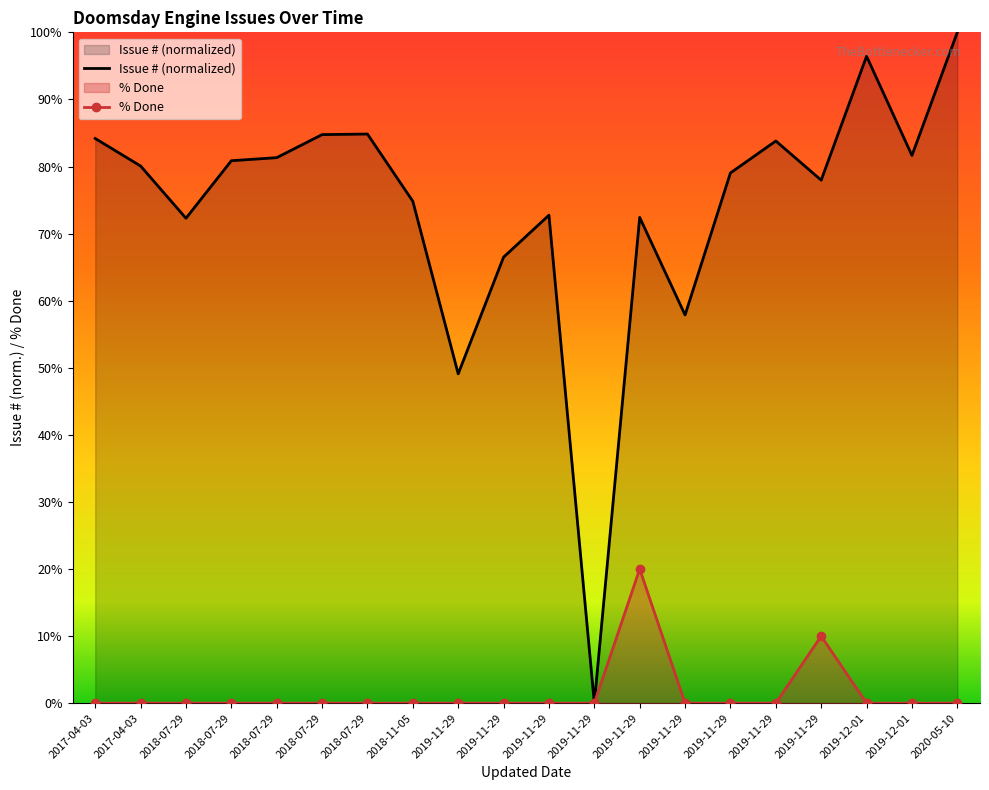

What is the sum of all Issue # (normalized) values?

1480.6